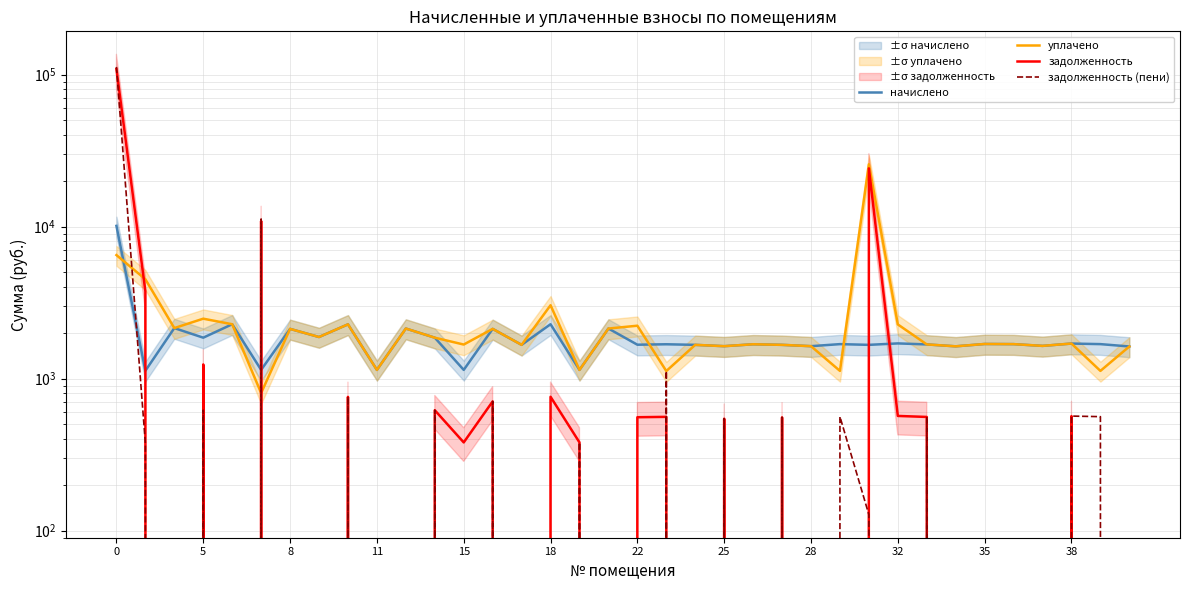

Which series has the largest total across all categories?

задолженность